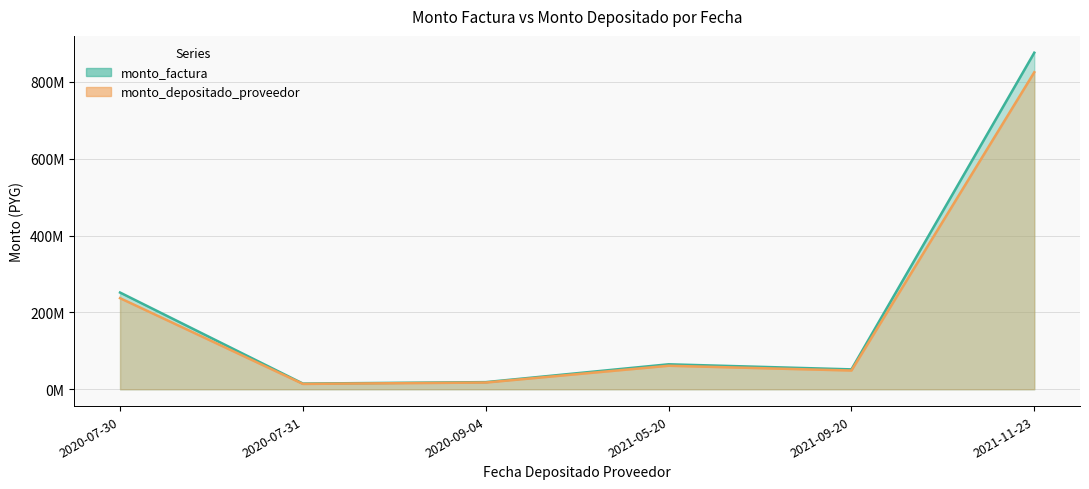

Rank the series by their maximum value, from highest to lowest.

monto_factura, monto_depositado_proveedor